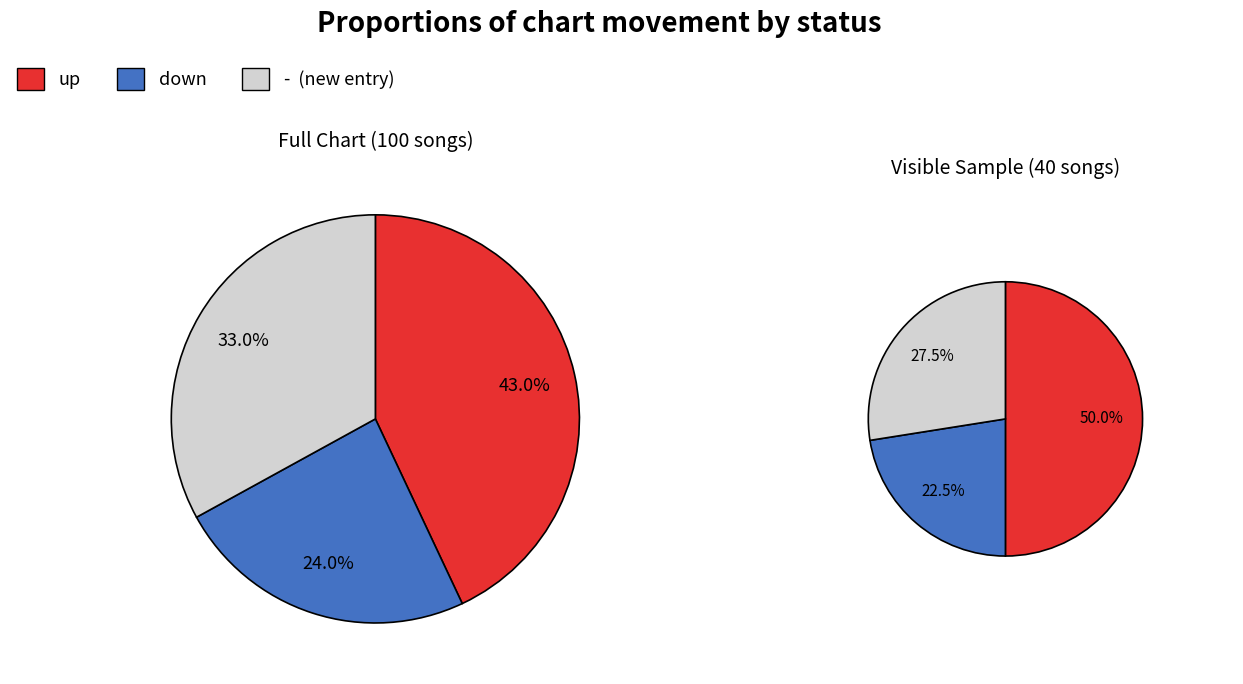

Is there any slice that represents more than half of the pie?

No